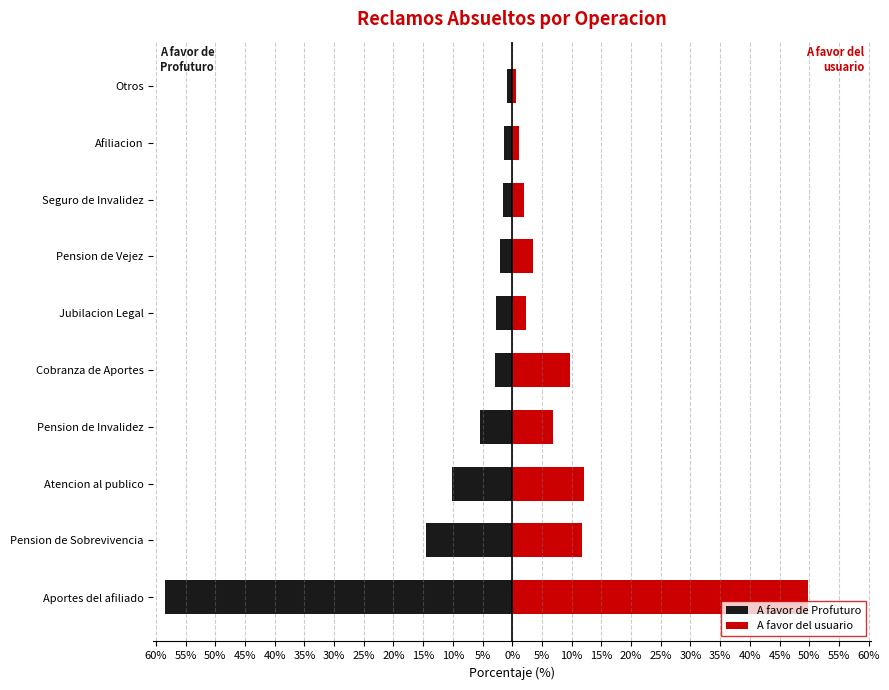

Reading right to left, list all the values displayed in this chart.

A favor de Profuturo: -0.8	-1.3	-1.6	-2.1	-2.7	-2.9	-5.4	-10.2	-14.5	-58.4
A favor del usuario: 0.6	1.2	2.0	3.5	2.3	9.8	6.9	12.1	11.8	49.9